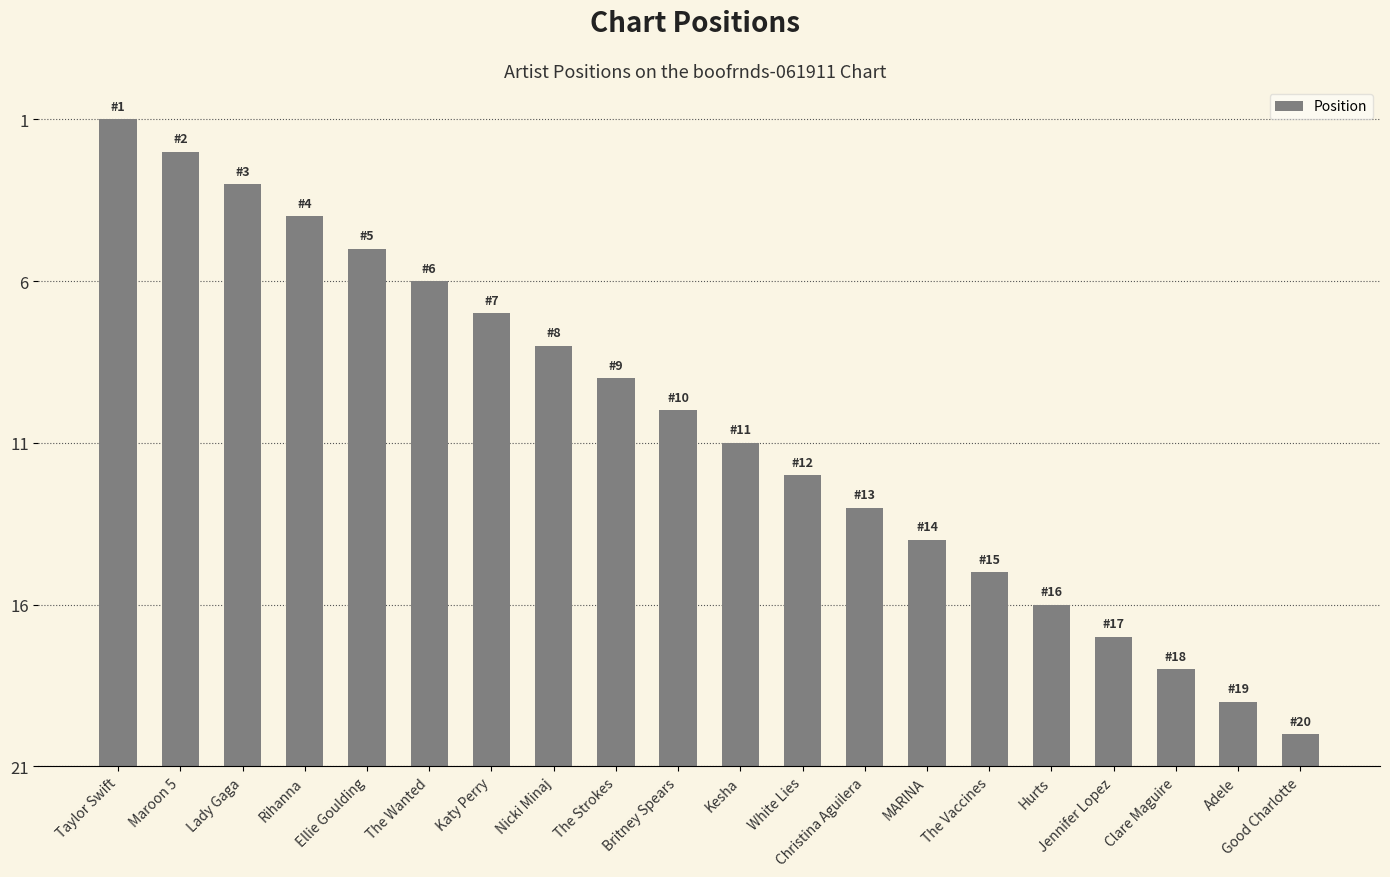

Rank the categories by value from highest to lowest.

Taylor Swift, Maroon 5, Lady Gaga, Rihanna, Ellie Goulding, The Wanted, Katy Perry, Nicki Minaj, The Strokes, Britney Spears, Kesha, White Lies, Christina Aguilera, MARINA, The Vaccines, Hurts, Jennifer Lopez, Clare Maguire, Adele, Good Charlotte